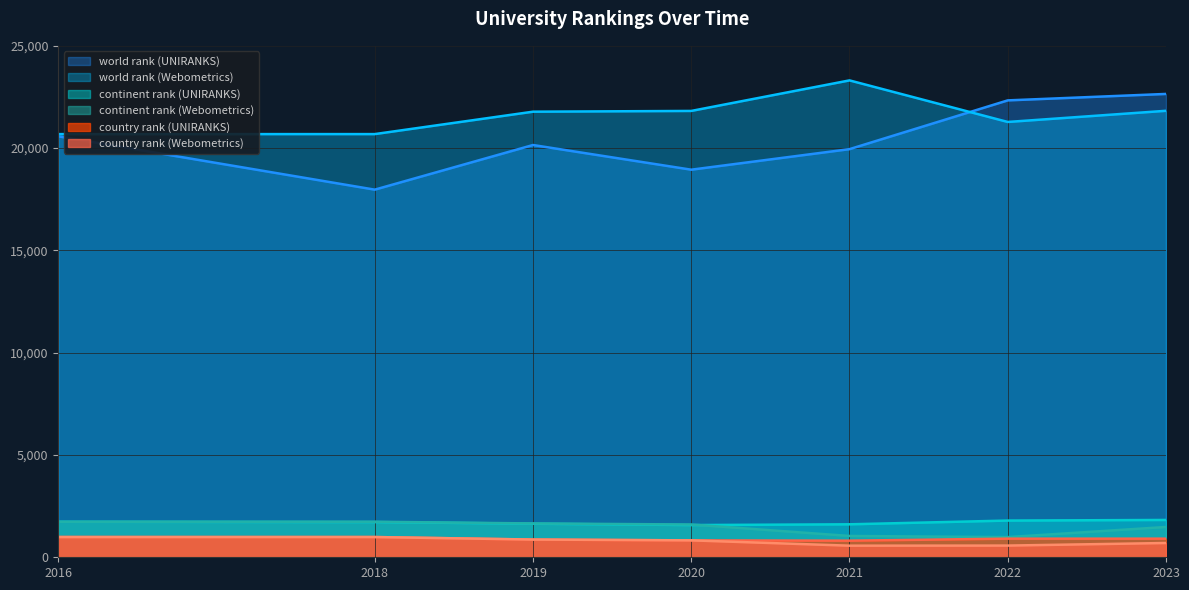

Reading left to right, list all the values displayed in this chart.

world rank: 20578	17970	20152	18946	19950	22334	22649	20685	20686	21781	21818	23311	21279	21825
continent rank: 1736	1722	1641	1575	1612	1795	1824	1737	1737	1654	1602	1042	987	1481
country rank: 991	990	864	826	812	910	910	989	989	867	827	567	572	698